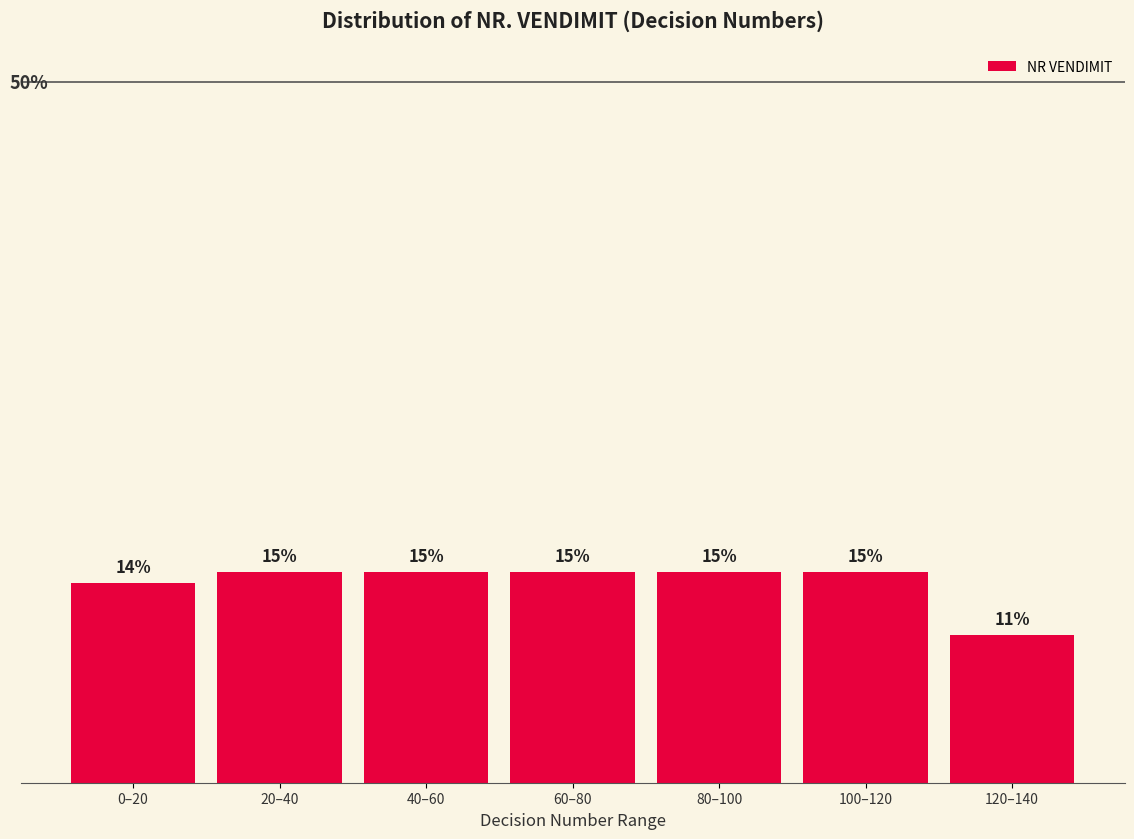

Between 120–140 and 60–80, which is larger?

60–80